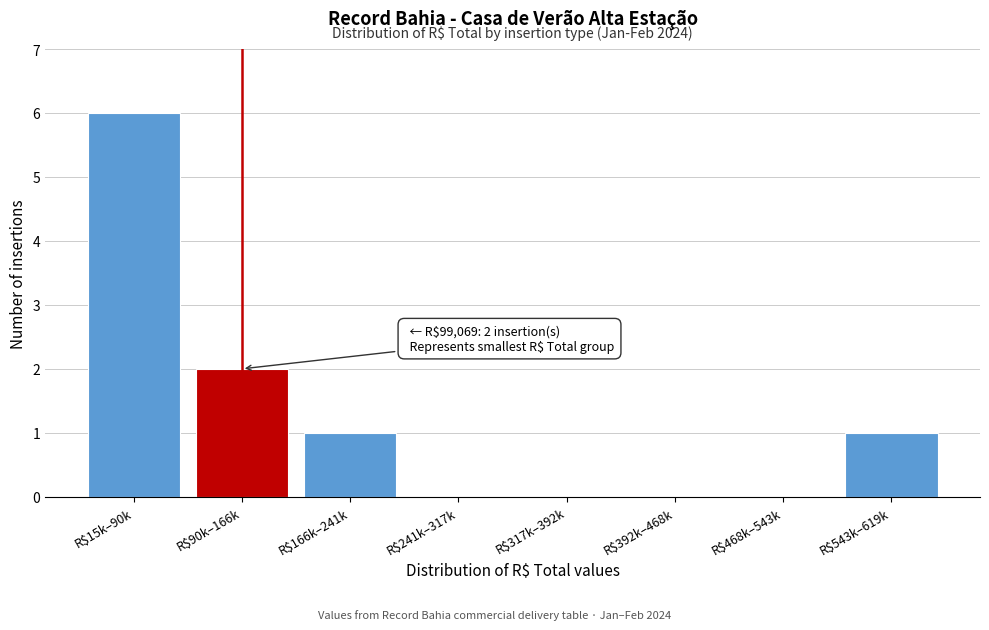

What is the sum of all values?

10